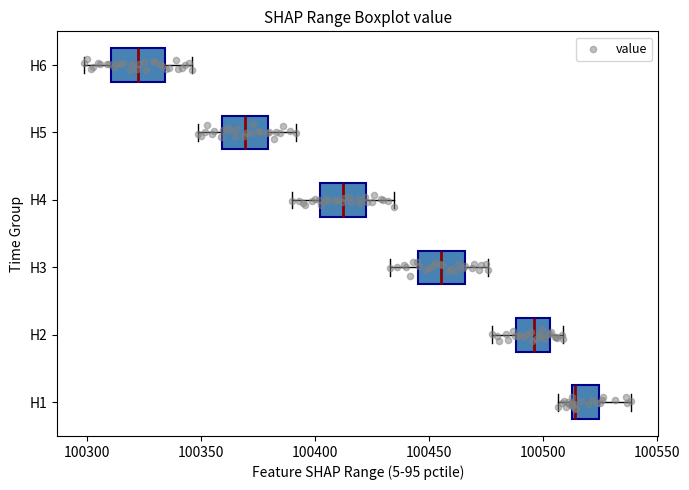

Reading bottom to top, read every box against the x-axis: the position of its median line, the range the box covers, and the ends of its whiskers. The values are not printed on the chart, so give them approximately, as read against the axis.

H1: median 100515, box 100515 to 100525, whiskers 100505 to 100540
H2: median 100495, box 100490 to 100505, whiskers 100480 to 100510
H3: median 100455, box 100445 to 100465, whiskers 100435 to 100475
H4: median 100415, box 100400 to 100425, whiskers 100390 to 100435
H5: median 100370, box 100360 to 100380, whiskers 100350 to 100390
H6: median 100325, box 100310 to 100335, whiskers 100300 to 100345